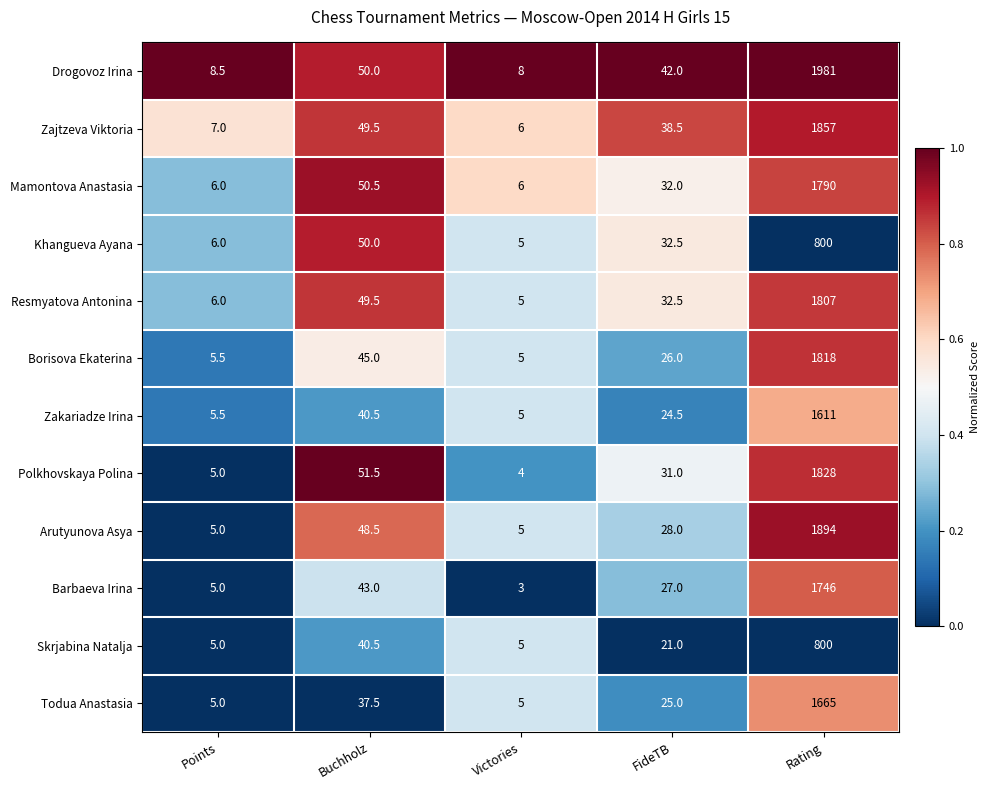

What is the difference between the Barbaeva Irina values at Points and FideTB?

22.0